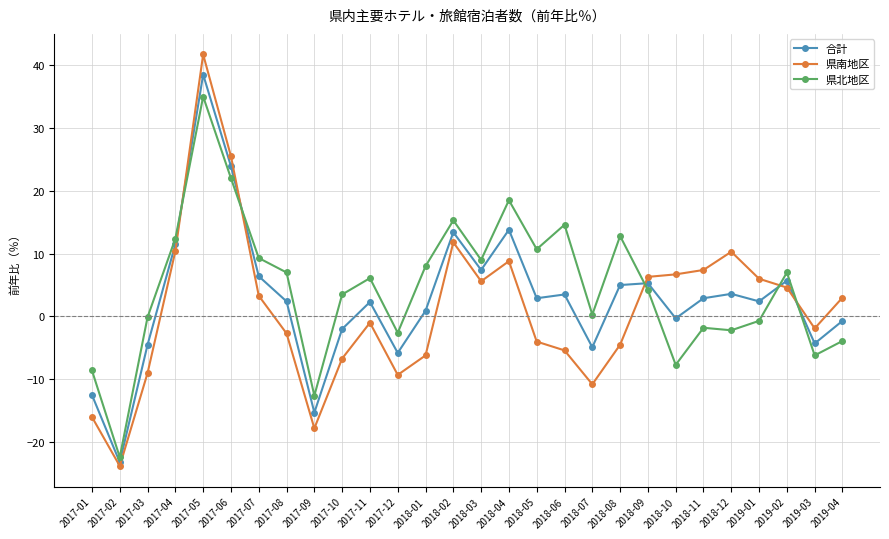

At 2018-07, list the series in order from largest to smallest.

県北地区, 合計, 県南地区